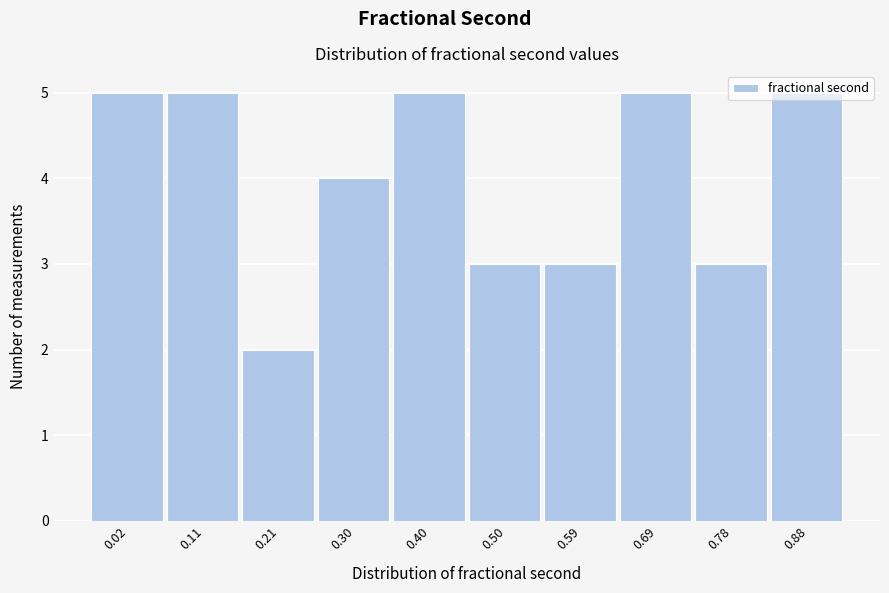

Approximately how many times larger is the value at 0.59 compared to 0.11?

0.6